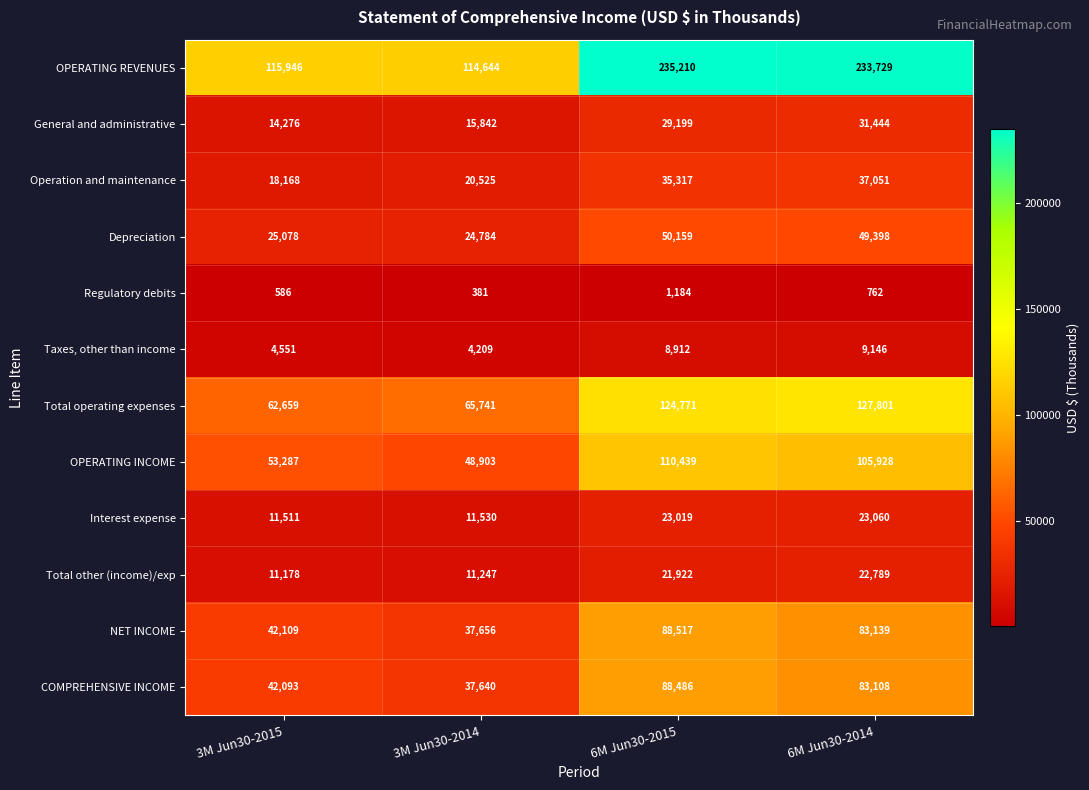

True or false: Operation and maintenance has a value of 60369 at 6M Jun30-2015.

False